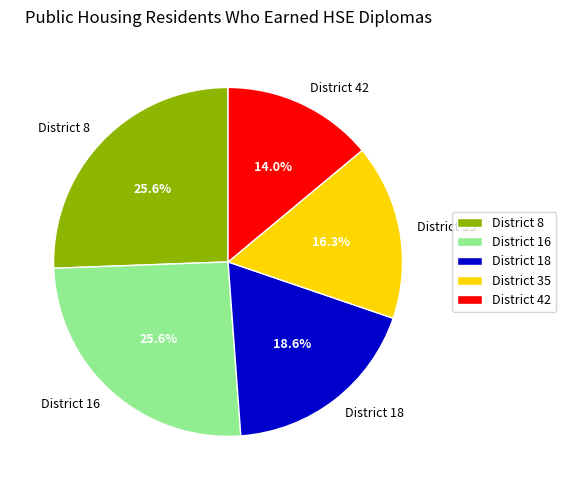

What is the smallest slice in the pie chart?

District 42